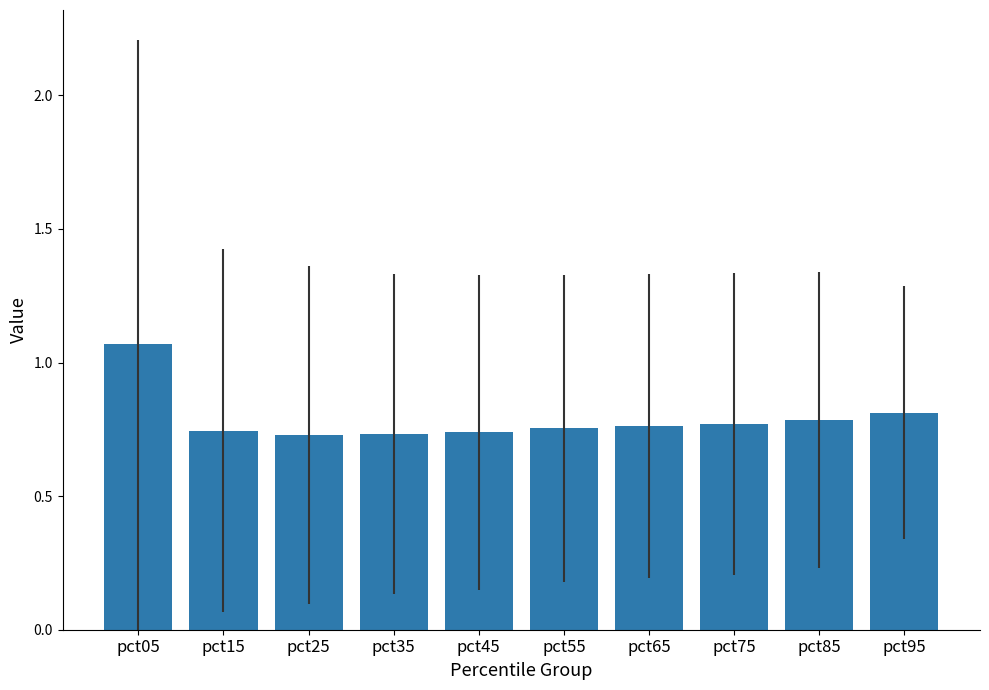

What is the sum of the values at pct95 and pct65?

1.6